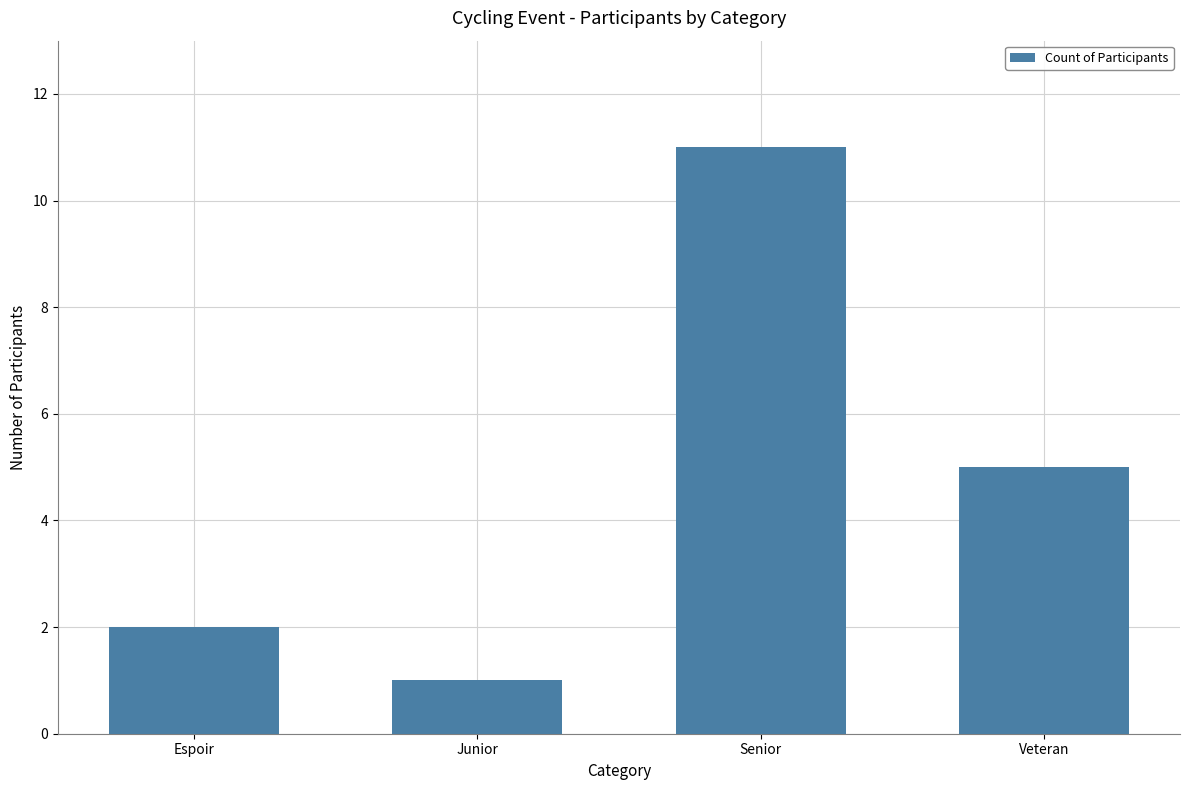

What is the difference between the values at Veteran and Senior?

6